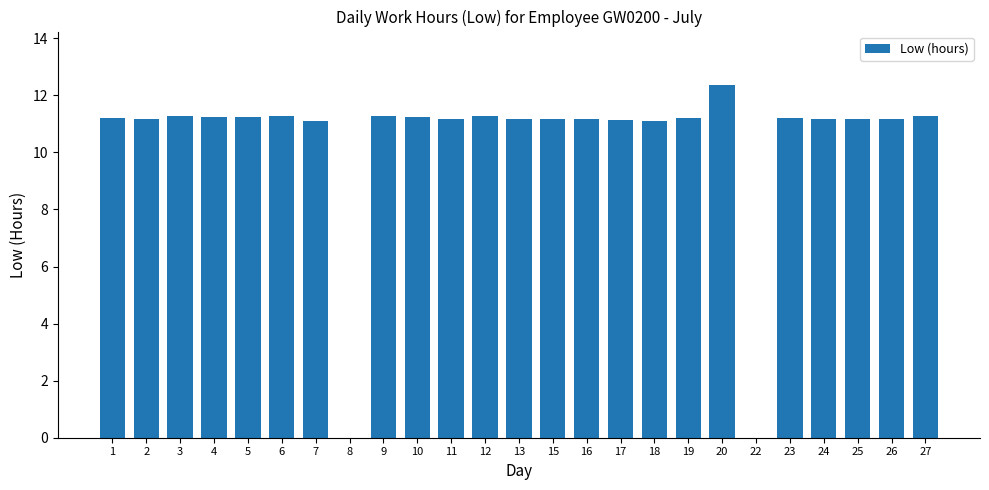

Between 22 and 4, which is larger?

4